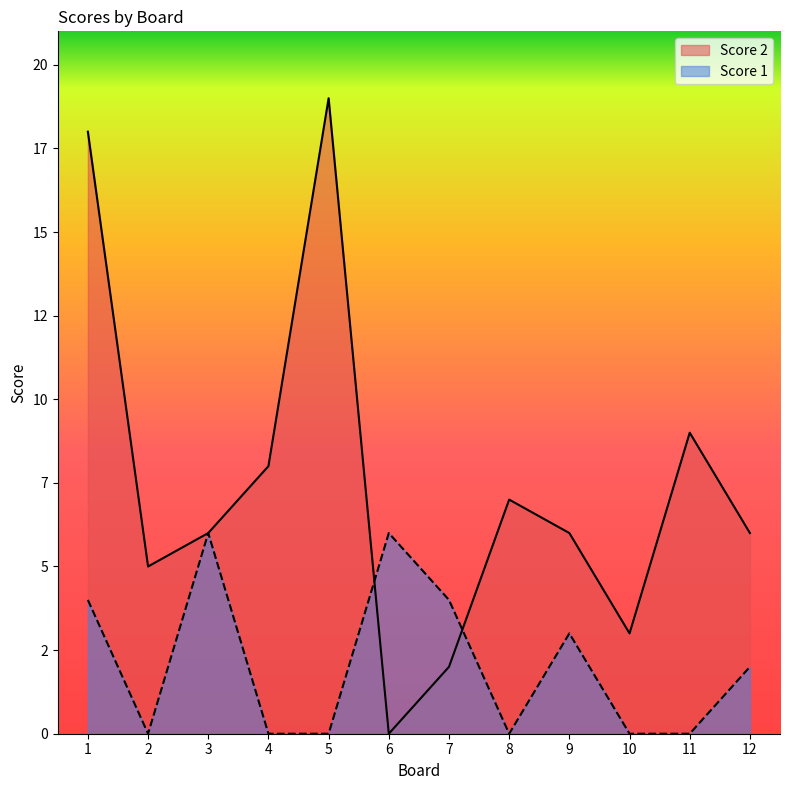

Which label corresponds to the largest value in the chart?

5